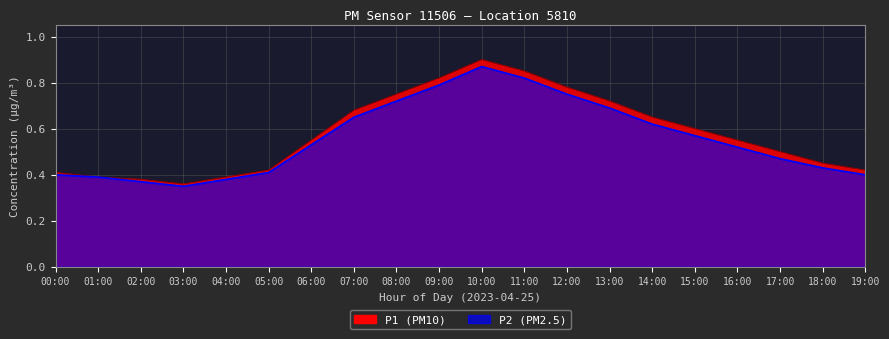

What is the label of the 16th point from the left?

15:00